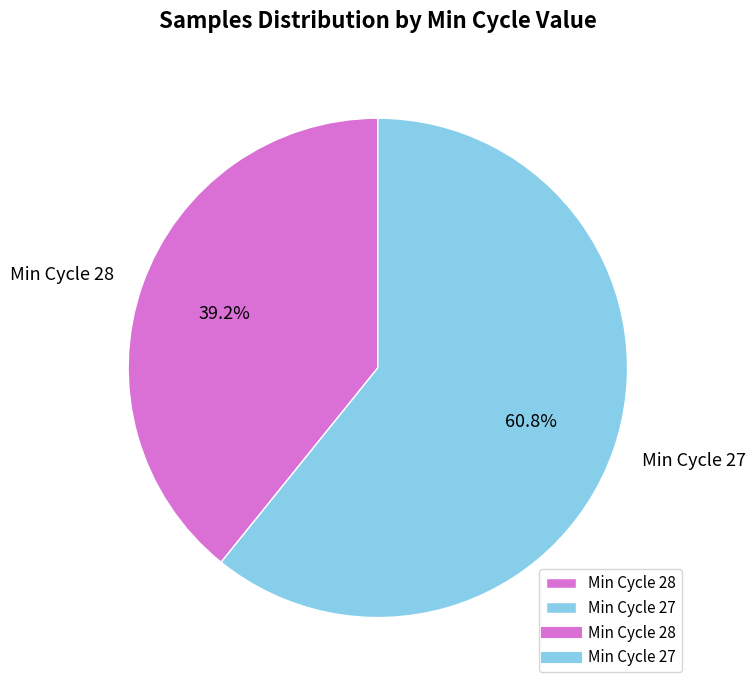

Which slice is the largest?

Min Cycle 27